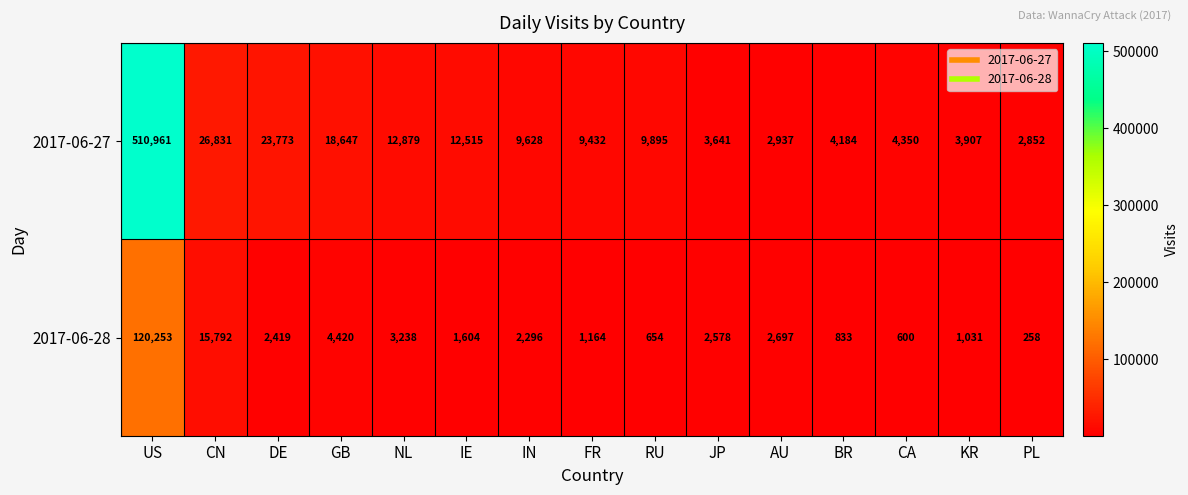

What is the approximate value of 2017-06-28 at PL?

258